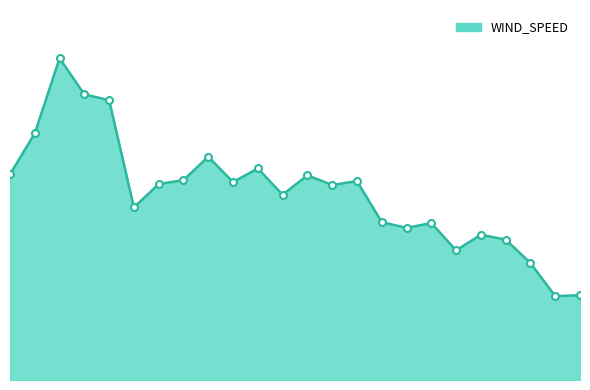

Rank the categories by value from highest to lowest.

02:52, 03:52, 04:52, 01:52, 08:52, 10:52, 00:52, 12:52, 07:52, 14:52, 09:52, 06:52, 13:52, 11:52, 05:52, 15:52, 17:52, 16:52, 19:52, 20:52, 18:52, 21:52, 23:52, 22:52